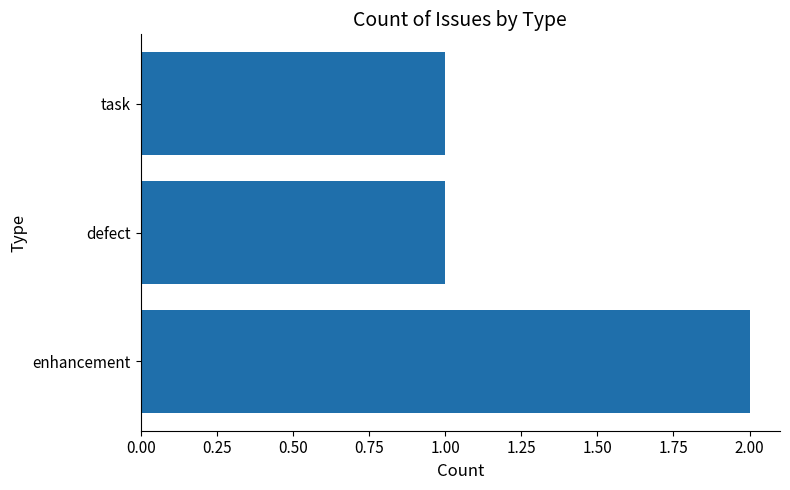

What is the sum of all values?

4